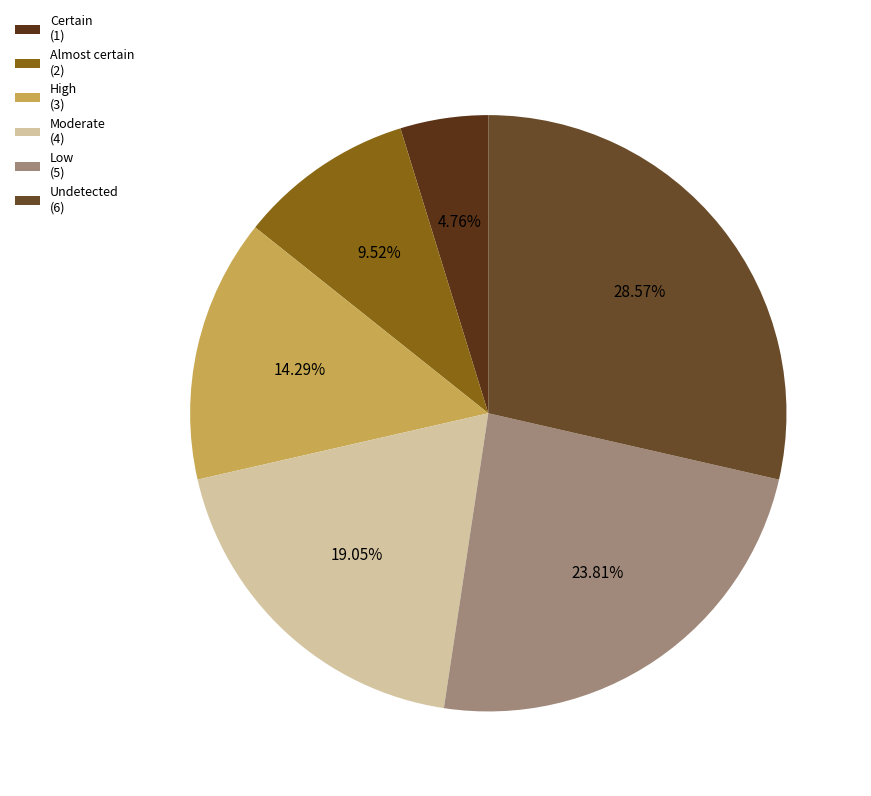

Rank the categories by value from highest to lowest.

Undetected (6), Low (5), Moderate (4), High (3), Almost certain (2), Certain (1)